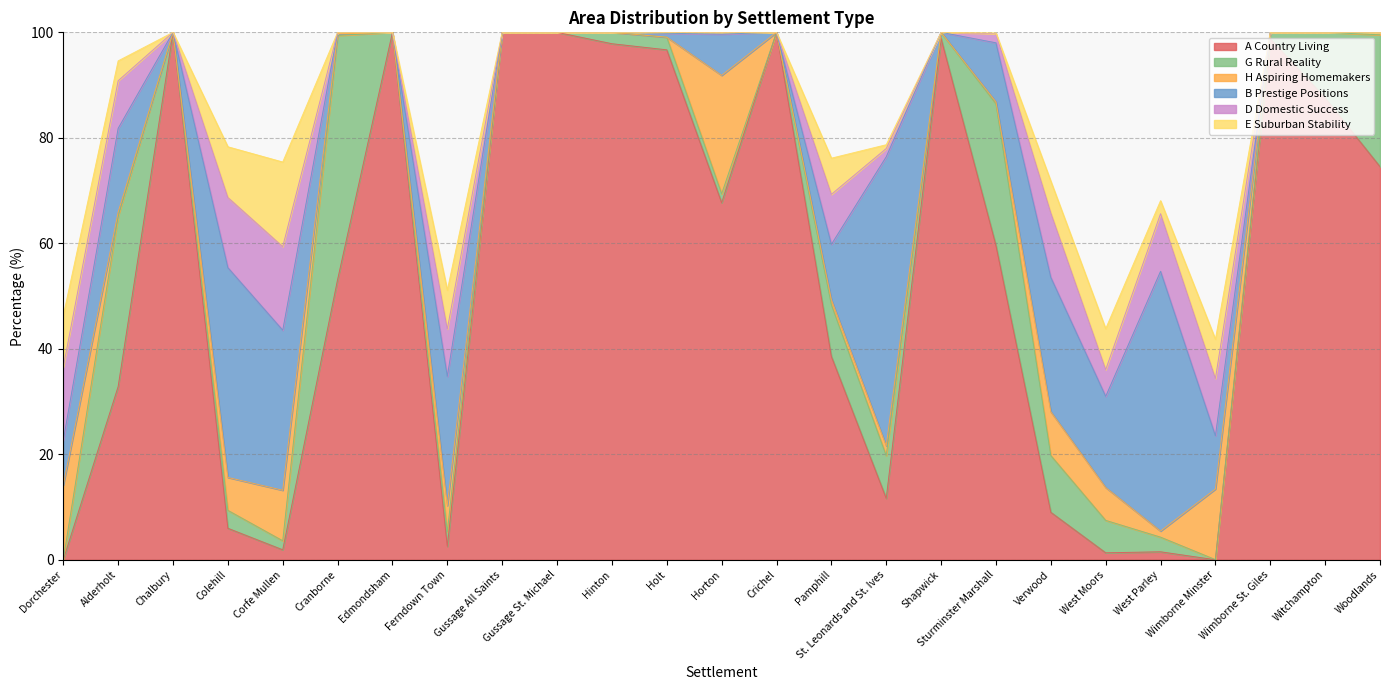

Which has a higher value, Shapwick or Edmondsham?

Edmondsham